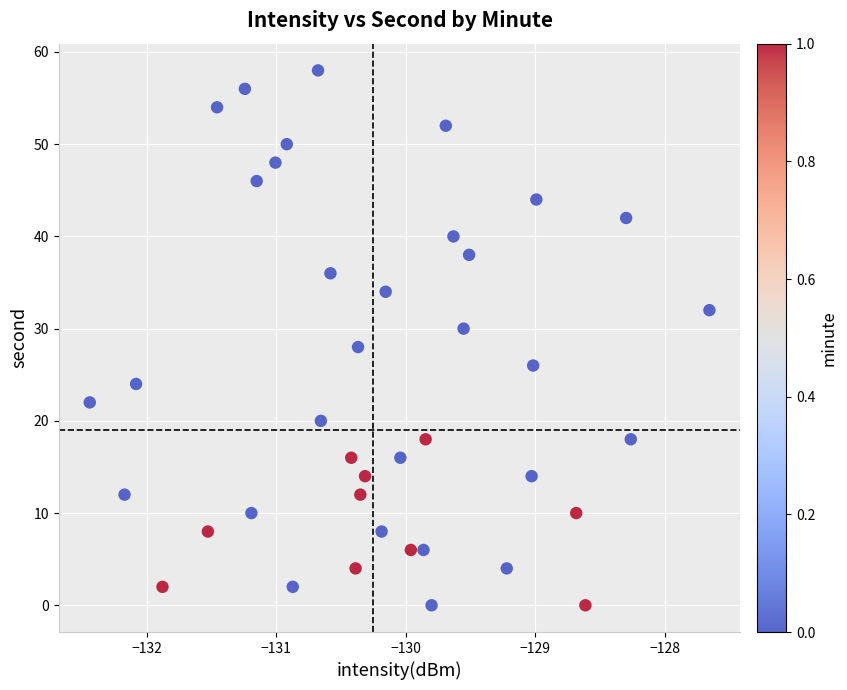

What is the range of Y values (max minus min)?

58